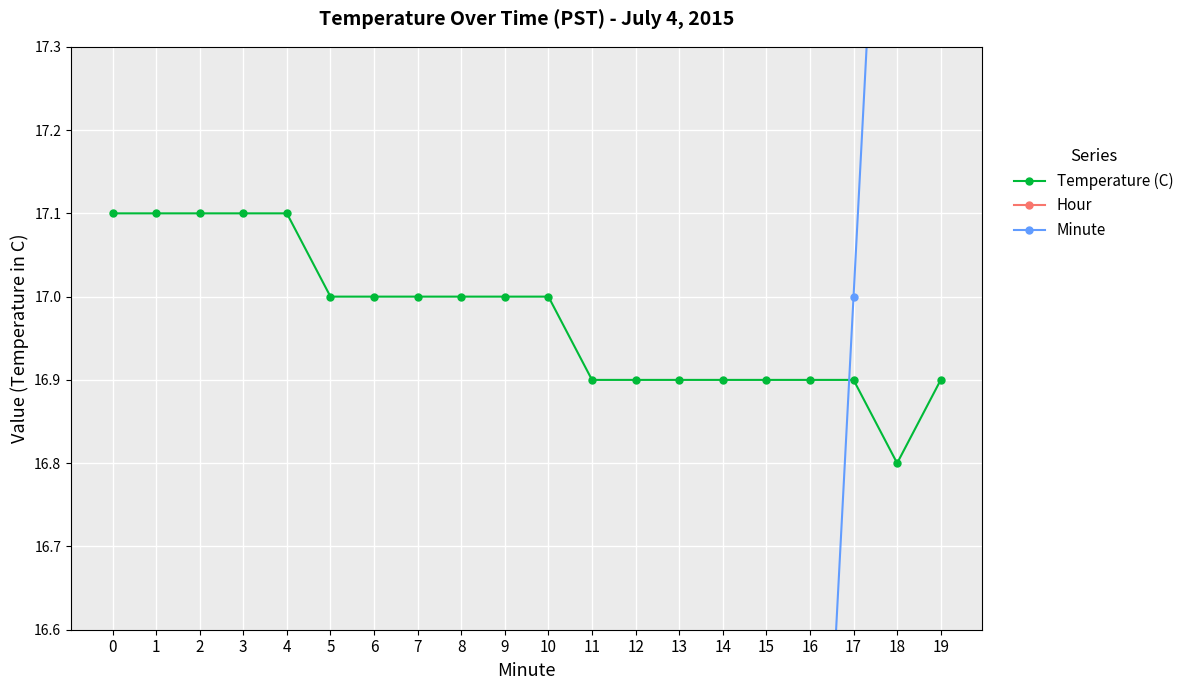

List the series in order of their overall mean, highest first.

Temperature (C), Minute, Hour